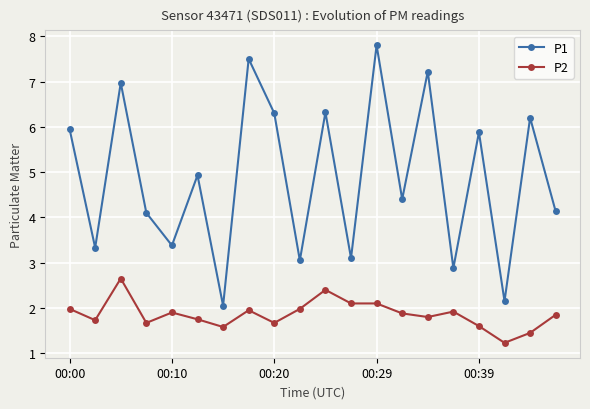

How many values in the P1 series exceed 4?

13